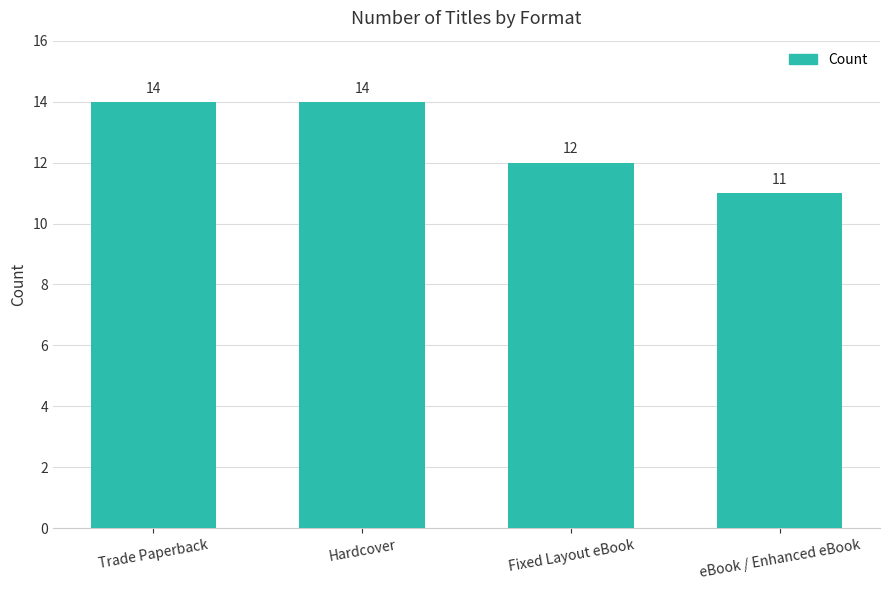

Which has a higher value, Fixed Layout eBook or Trade Paperback?

Trade Paperback